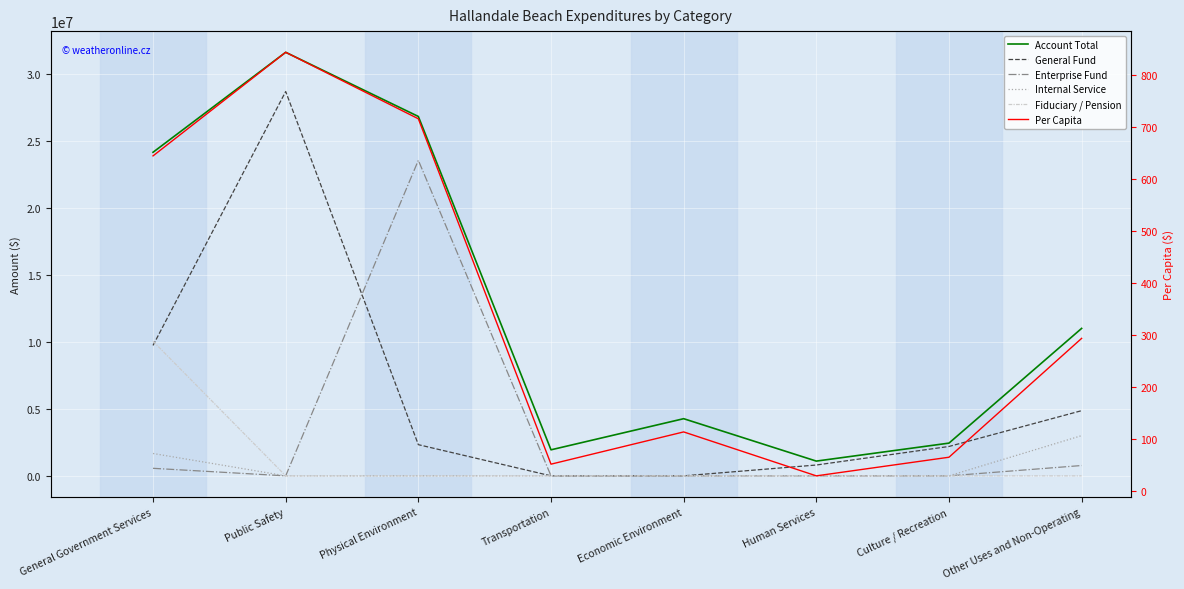

Reading left to right, list all the values displayed in this chart.

Account Total: General Government Services=24131001.0	Public Safety=31586944.0	Physical Environment=26800711.0	Transportation=1941315.0	Economic Environment=4262814.0	Human Services=1100446.0	Culture / Recreation=2441260.0	Other Uses and Non-Operating=10996312.0
General Fund: General Government Services=9726889.0	Public Safety=28662530.0	Physical Environment=2326089.0	Transportation=0.0	Economic Environment=0.0	Human Services=807910.0	Culture / Recreation=2191729.0	Other Uses and Non-Operating=4861167.0
Enterprise Fund: General Government Services=562540.0	Public Safety=0.0	Physical Environment=23532149.0	Transportation=0.0	Economic Environment=0.0	Human Services=0.0	Culture / Recreation=0.0	Other Uses and Non-Operating=770715.0
Internal Service: General Government Services=1668368.0	Public Safety=0.0	Physical Environment=0.0	Transportation=0.0	Economic Environment=0.0	Human Services=0.0	Culture / Recreation=0.0	Other Uses and Non-Operating=3000000.0
Fiduciary / Pension: General Government Services=10039926.0	Public Safety=0.0	Physical Environment=0.0	Transportation=0.0	Economic Environment=0.0	Human Services=0.0	Culture / Recreation=0.0	Other Uses and Non-Operating=0.0
Per Capita: General Government Services=645.2	Public Safety=844.6	Physical Environment=716.6	Transportation=51.9	Economic Environment=114.0	Human Services=29.4	Culture / Recreation=65.3	Other Uses and Non-Operating=294.0